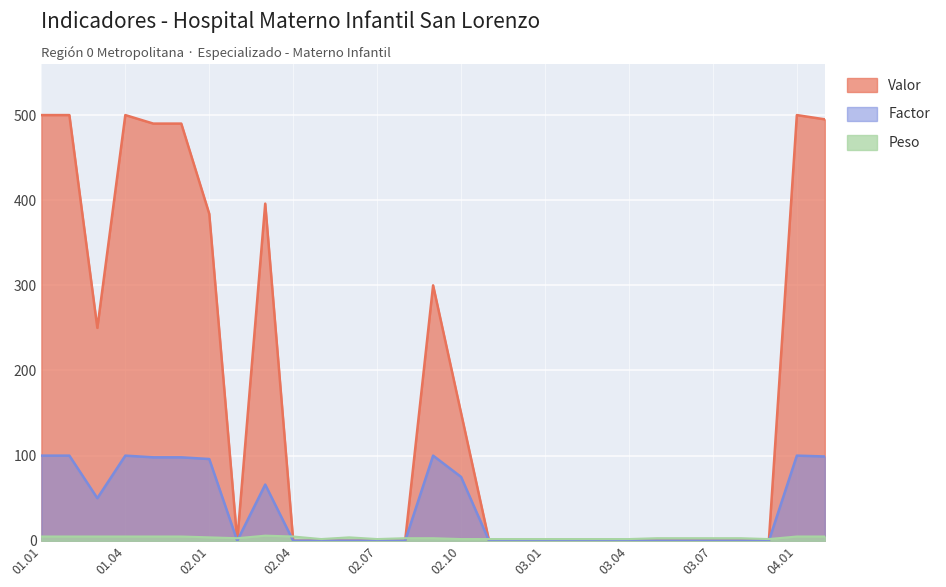

List the series in order of their peak value, highest first.

Valor, Factor, Peso